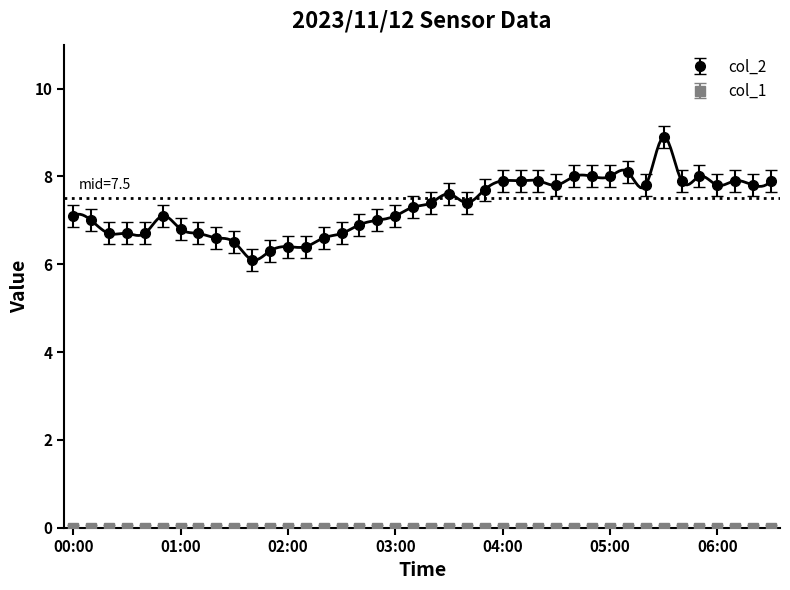

Read the value at 06:00.

7.8